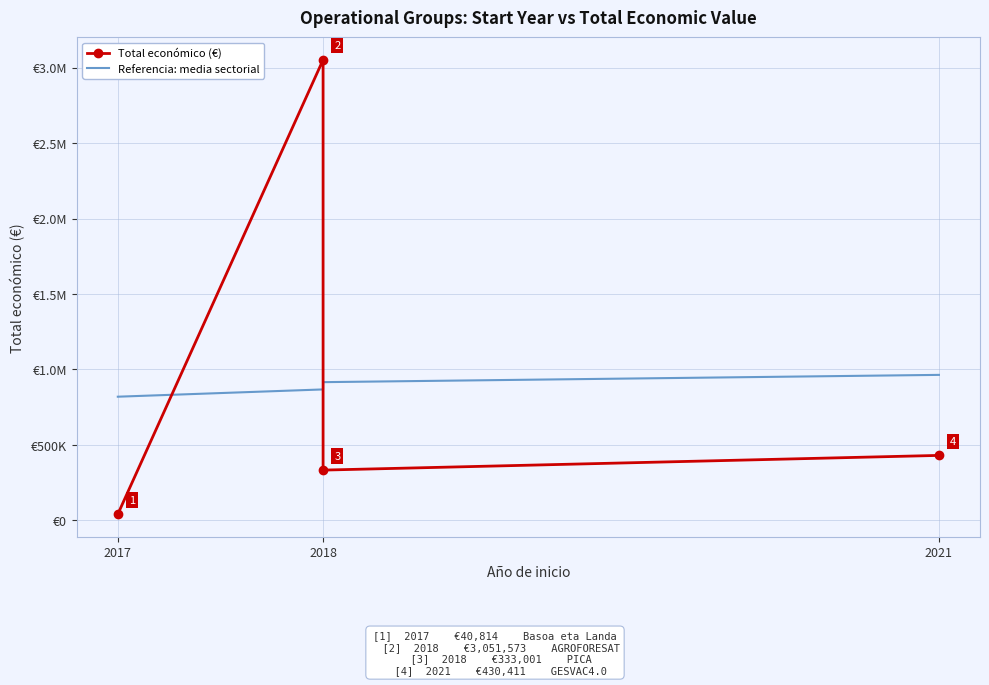

Between 2021 and 2018, which is larger?

2018